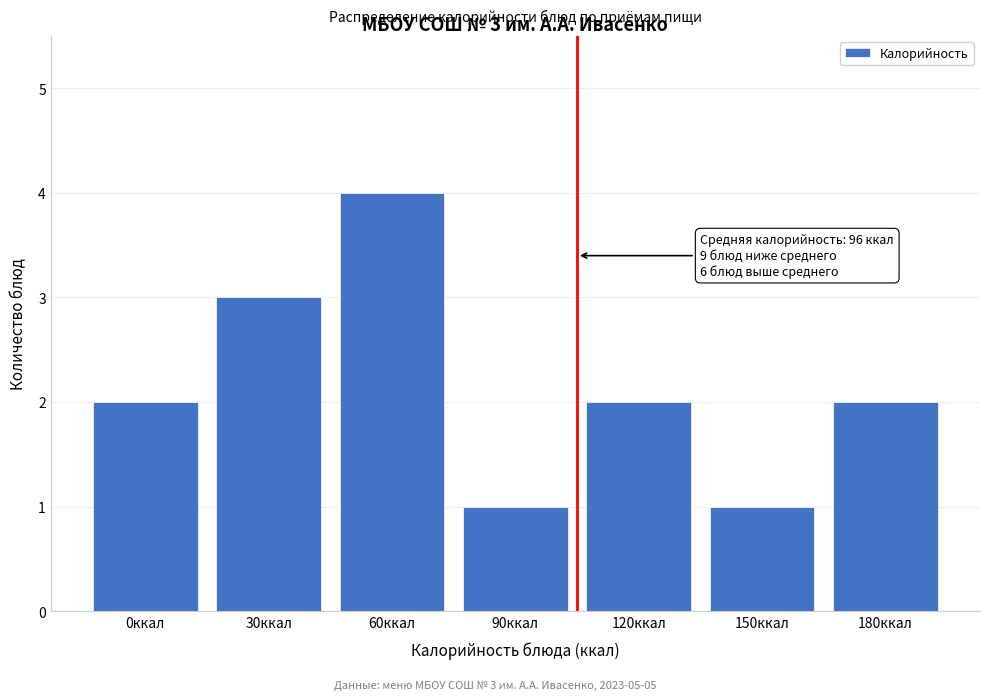

Reading right to left, transcribe all the data shown in this chart.

180ккал=2	150ккал=1	120ккал=2	90ккал=1	60ккал=4	30ккал=3	0ккал=2